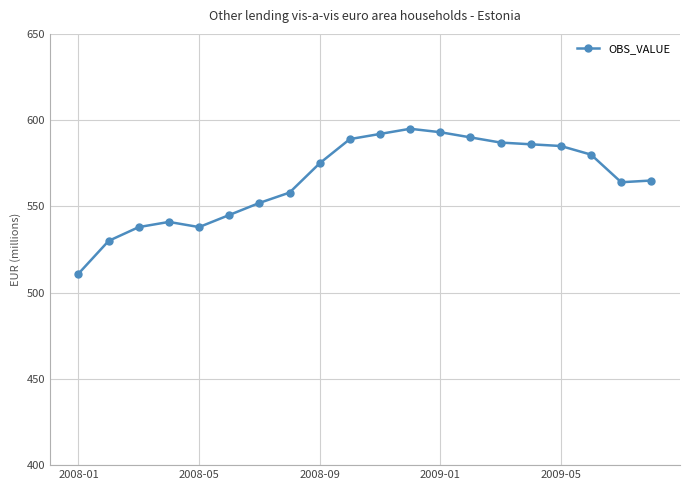

What is the average value?

566